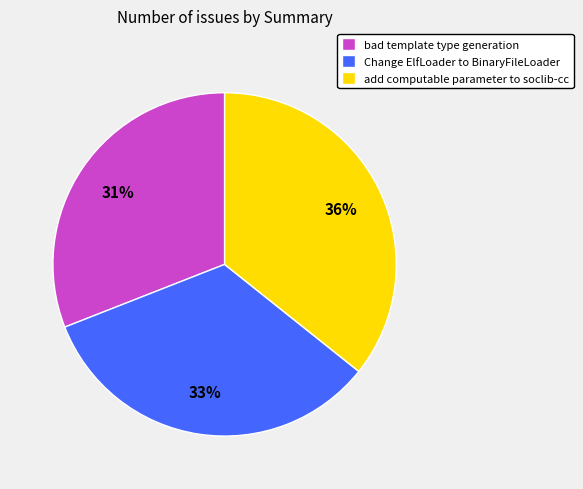

How many slices are in this pie chart?

3